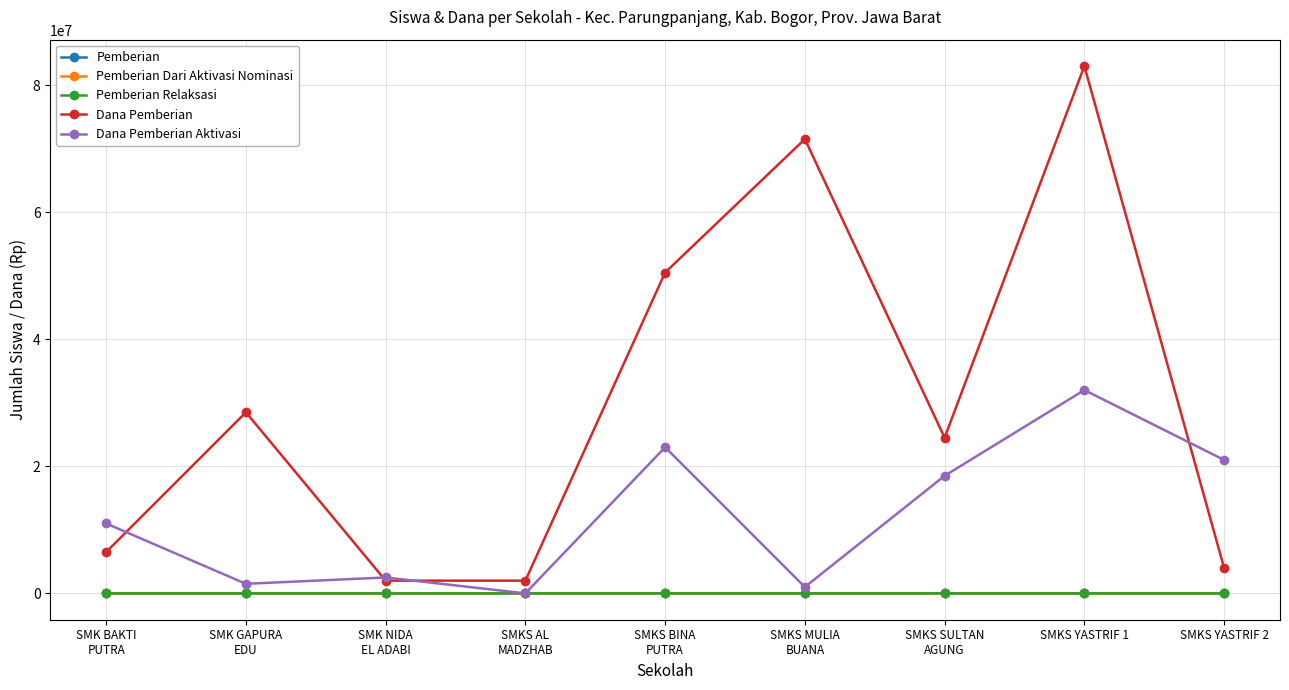

True or false: Dana Pemberian Aktivasi has more than 1 points higher than both neighbors.

True